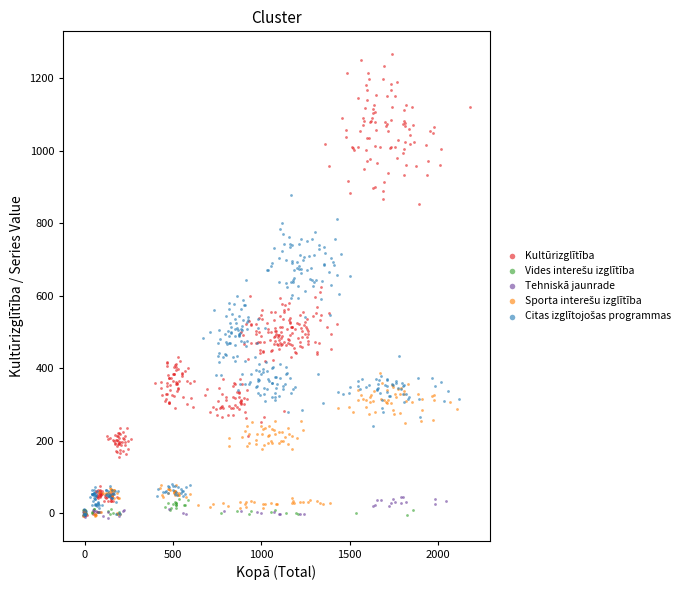

Which series has the widest spread of Y values?

Kultūrizglītība